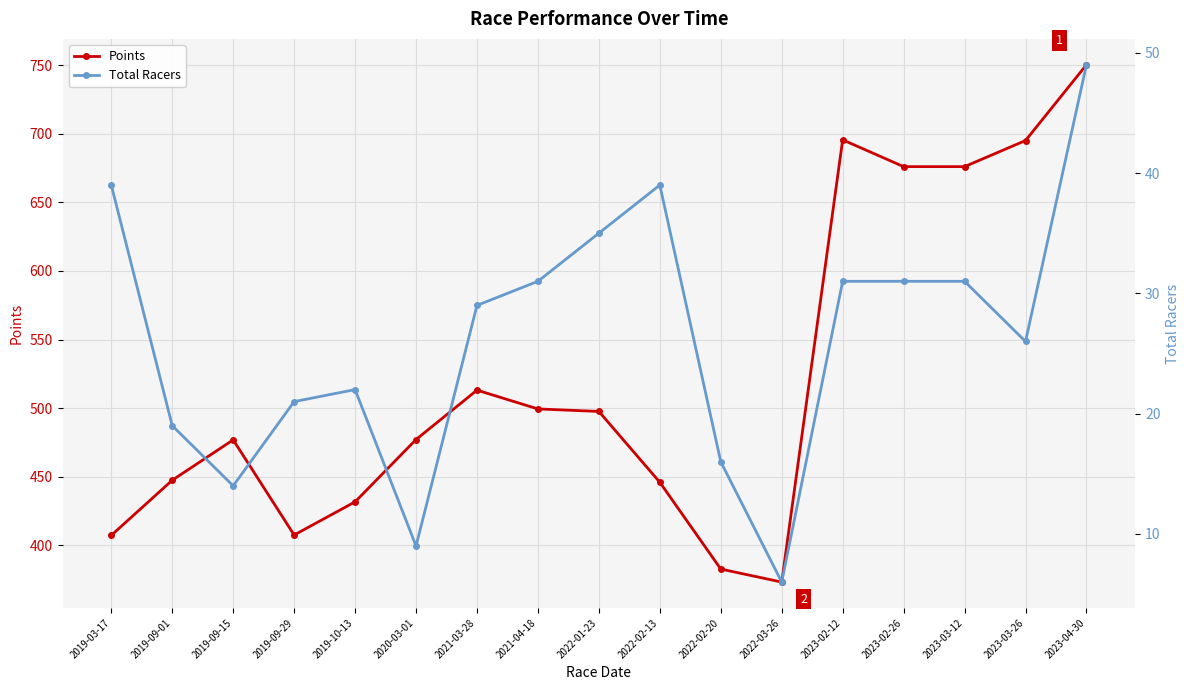

True or false: Total Racers has a value of 4.0 at 2019-09-01.

False